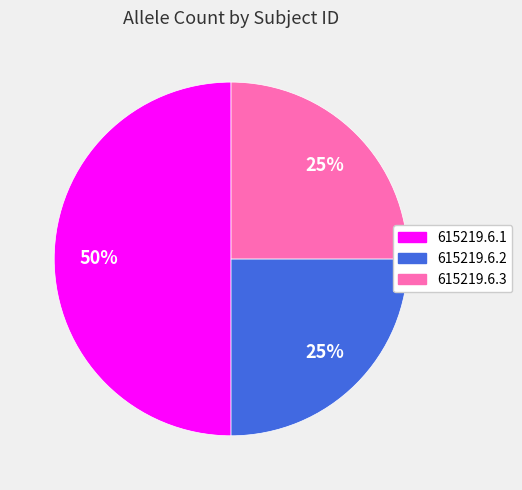

Is the sum of 615219.6.3 and 615219.6.1 greater than half?

Yes